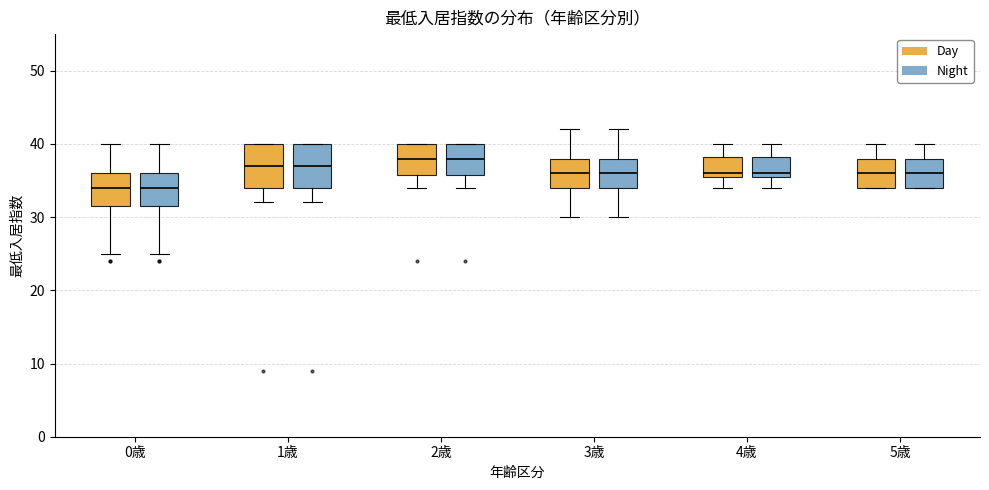

Reading left to right, transcribe this box plot: for each box, give where its median line is, the range the box spans, and where its two whiskers end, as read against the y-axis. The values are not printed on the chart, so give them approximately, as read against the axis.

0歳 (Day): median 34, box 32 to 36, whiskers 25 to 40
0歳 (Night): median 34, box 32 to 36, whiskers 25 to 40
1歳 (Day): median 37, box 34 to 40, whiskers 32 to 40
1歳 (Night): median 37, box 34 to 40, whiskers 32 to 40
2歳 (Day): median 38, box 36 to 40, whiskers 34 to 40
2歳 (Night): median 38, box 36 to 40, whiskers 34 to 40
3歳 (Day): median 36, box 34 to 38, whiskers 30 to 42
3歳 (Night): median 36, box 34 to 38, whiskers 30 to 42
4歳 (Day): median 36 (just above the box's lower edge), box 36 to 38, whiskers 34 to 40
4歳 (Night): median 36 (just above the box's lower edge), box 36 to 38, whiskers 34 to 40
5歳 (Day): median 36, box 34 to 38, whiskers 34 to 40
5歳 (Night): median 36, box 34 to 38, whiskers 34 to 40